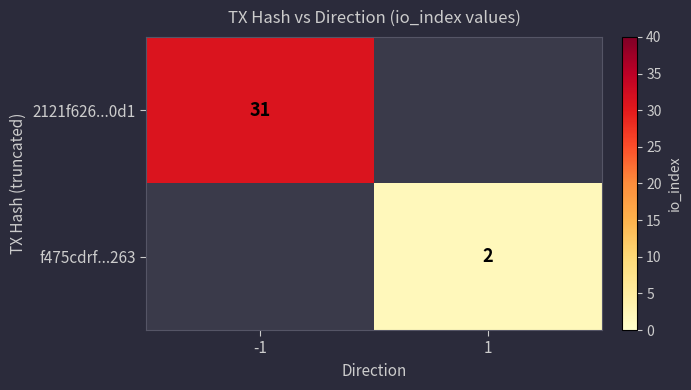

The 2121f626...0d1 series shows 31 at -1. True or false?

True